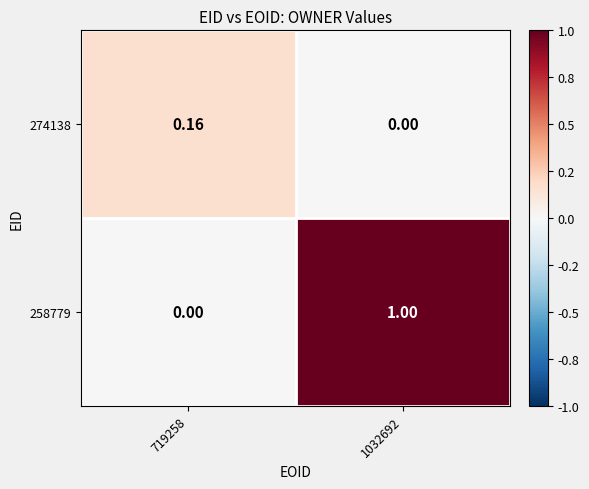

At how many categories does at least one series exceed 0?

2